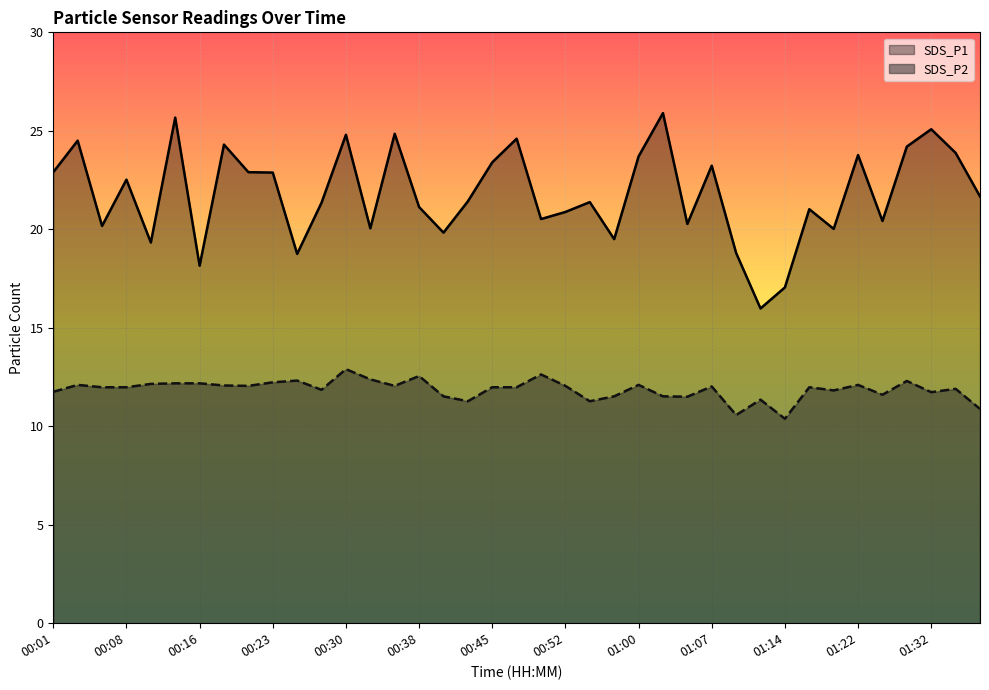

Reading left to right, extract all data points from this chart.

SDS_P1: 00:01=22.9	00:04=24.5	00:06=20.2	00:08=22.5	00:11=19.3	00:13=25.7	00:16=18.1	00:18=24.3	00:21=22.9	00:23=22.9	00:25=18.8	00:28=21.4	00:30=24.8	00:33=20.1	00:35=24.9	00:38=21.1	00:40=19.8	00:42=21.4	00:45=23.4	00:47=24.6	00:50=20.5	00:52=20.9	00:55=21.4	00:57=19.5	01:00=23.7	01:02=25.9	01:05=20.3	01:07=23.2	01:09=18.8	01:12=16.0	01:14=17.1	01:17=21.0	01:19=20.0	01:22=23.8	01:25=20.4	01:30=24.2	01:32=25.1	01:35=23.9	01:37=21.7
SDS_P2: 00:01=11.8	00:04=12.1	00:06=12.0	00:08=12.0	00:11=12.2	00:13=12.2	00:16=12.2	00:18=12.1	00:21=12.1	00:23=12.2	00:25=12.3	00:28=11.8	00:30=12.9	00:33=12.4	00:35=12.1	00:38=12.6	00:40=11.5	00:42=11.3	00:45=12.0	00:47=12.0	00:50=12.6	00:52=12.1	00:55=11.3	00:57=11.5	01:00=12.1	01:02=11.5	01:05=11.5	01:07=12.0	01:09=10.6	01:12=11.3	01:14=10.4	01:17=12.0	01:19=11.8	01:22=12.1	01:25=11.6	01:30=12.3	01:32=11.7	01:35=11.9	01:37=10.9